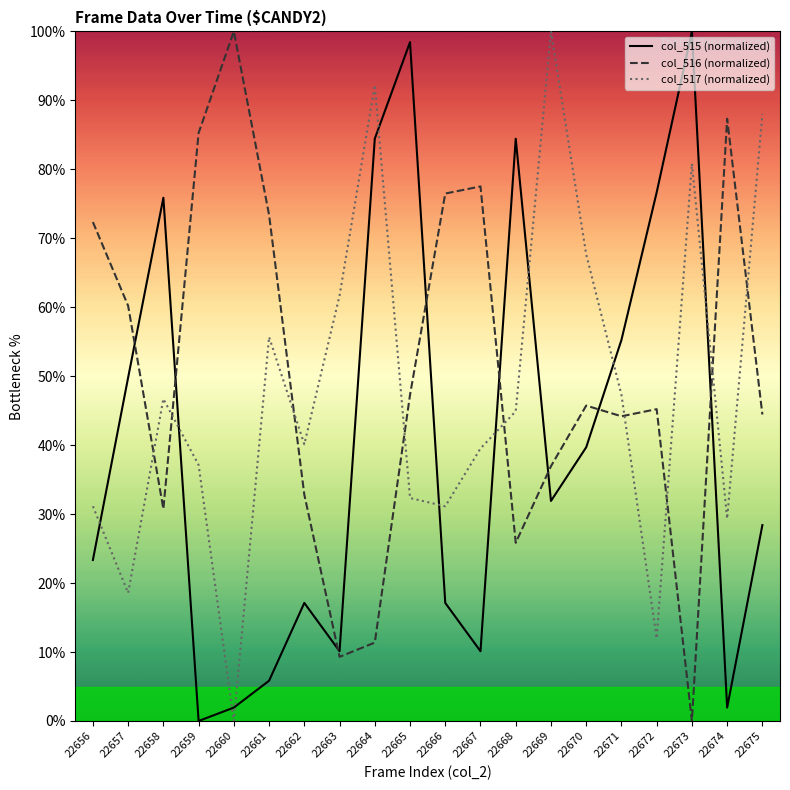

How many distinct data groups are displayed?

3